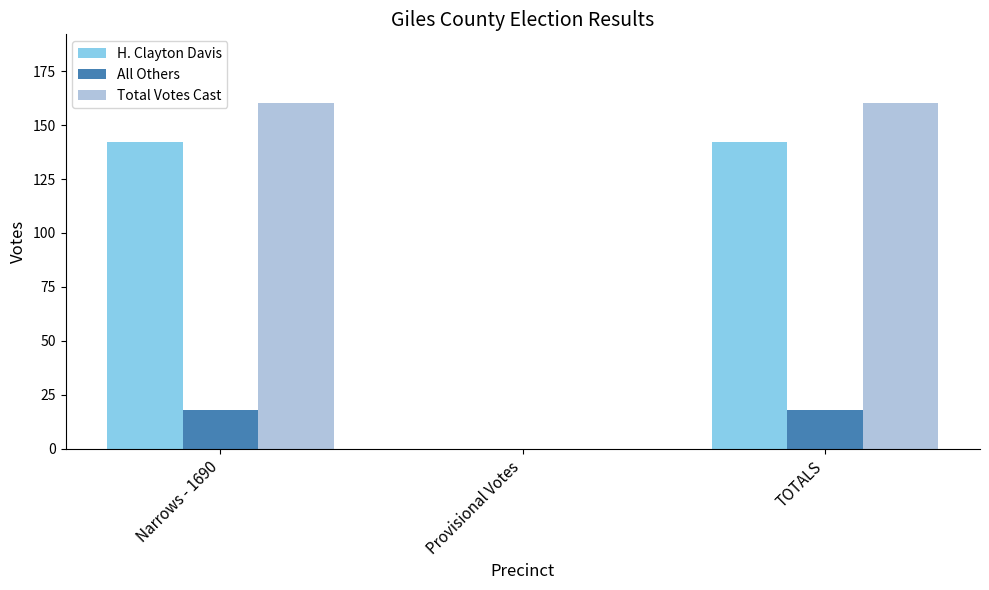

Is it true that Total Votes Cast equals -94 at Provisional Votes?

False